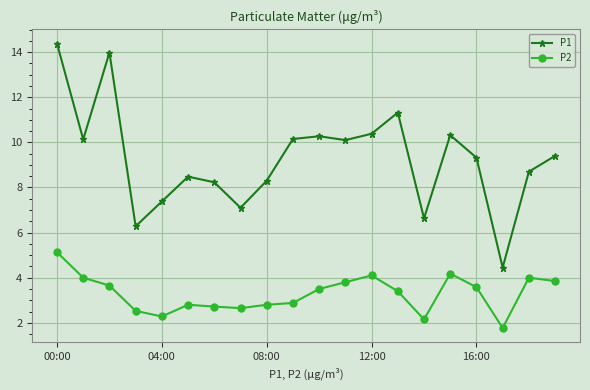

What is the value of the P2 point at the 9th from the left?

2.8